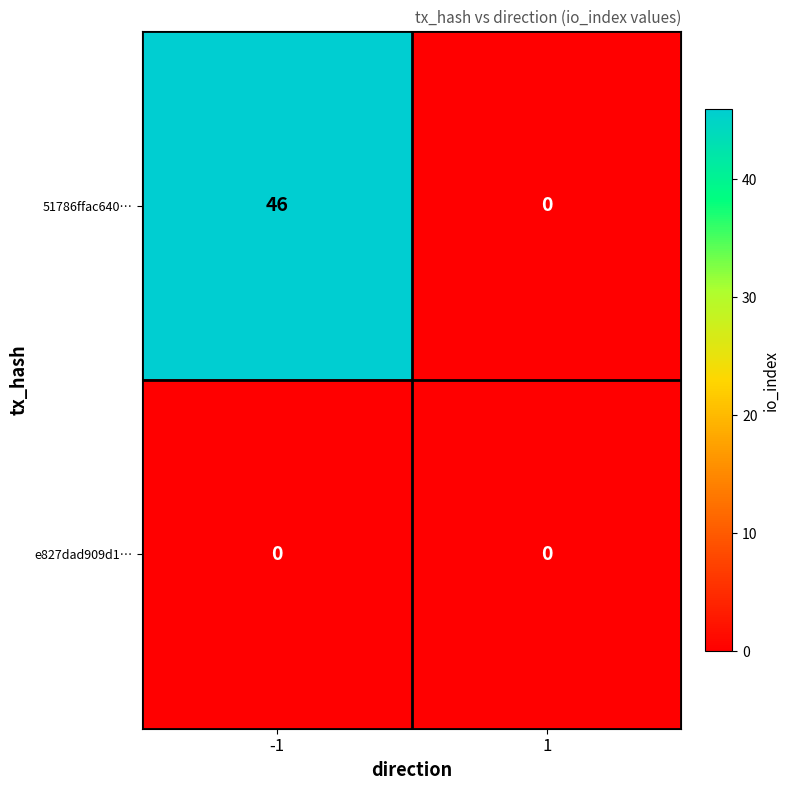

Which label corresponds to the largest value in the chart?

-1